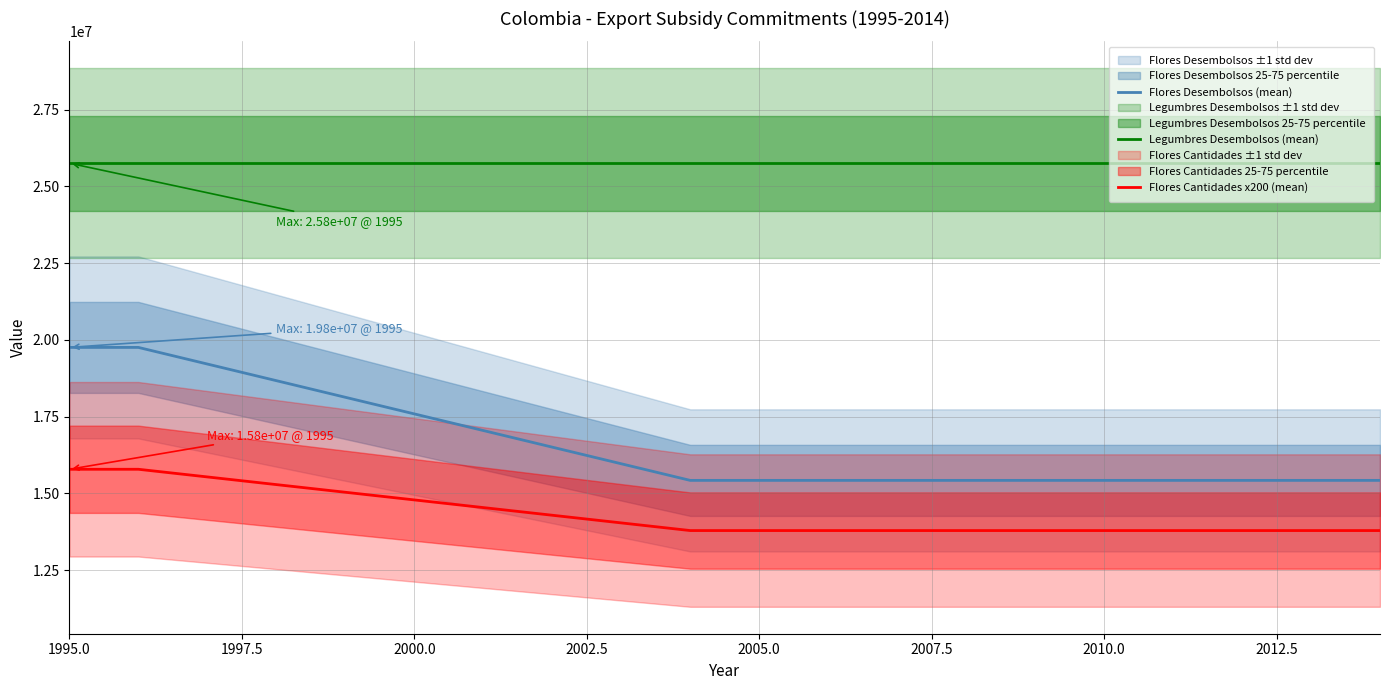

What is the highest value of the Legumbres Desembolsos (mean) series?

25753170